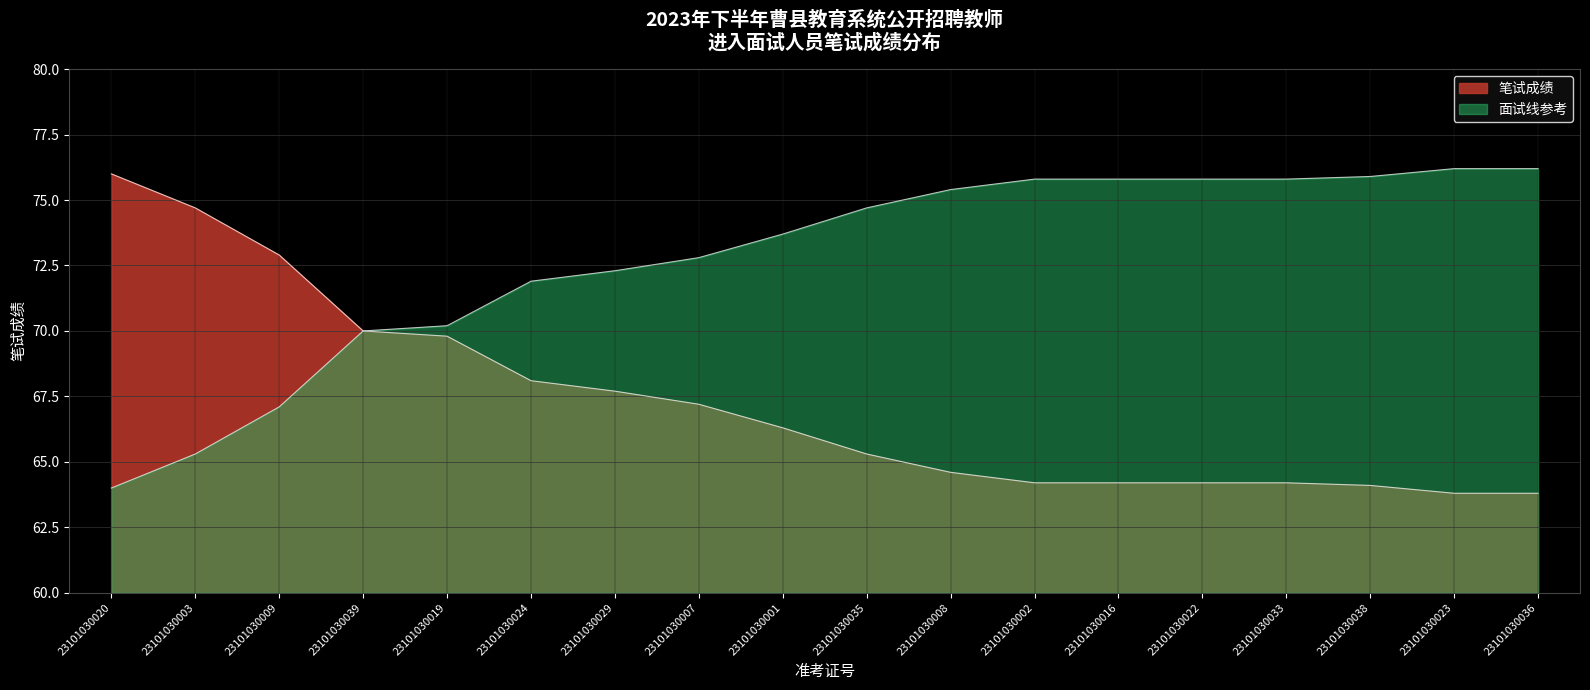

What is the minimum value shown in the chart?

63.8